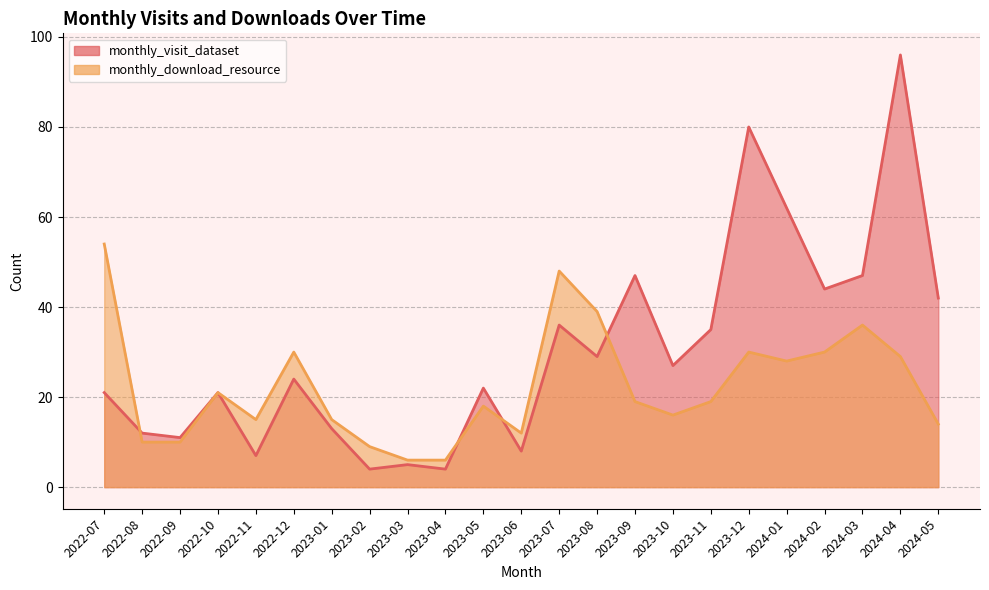

What is the difference between the maximum and minimum values in the monthly_download_resource series?

48